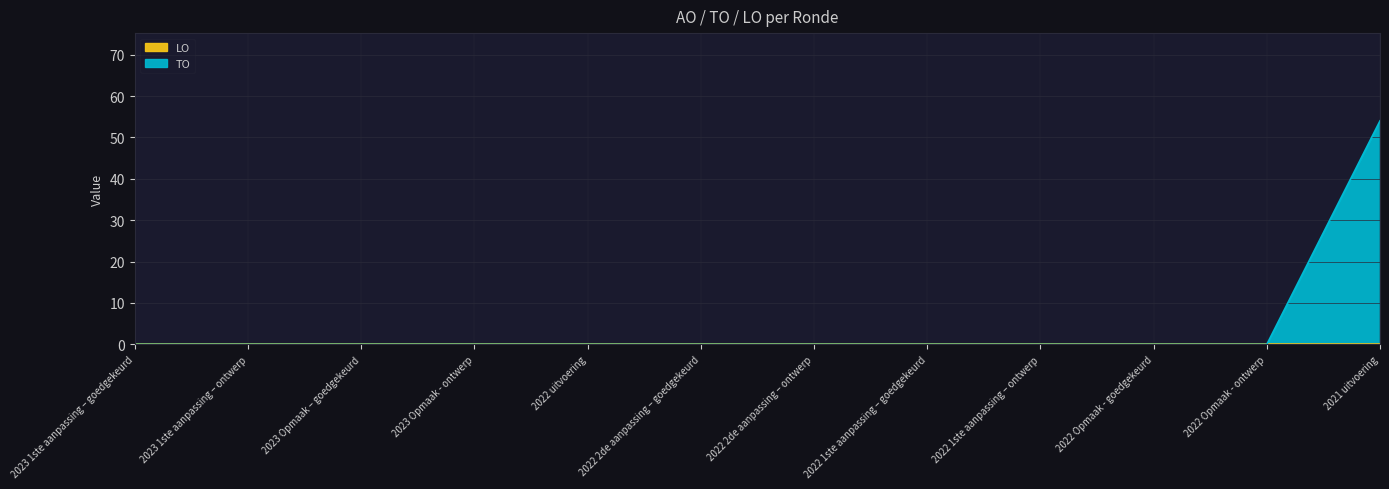

Is it true that the value at 2022 1ste aanpassing – ontwerp is 0?

True